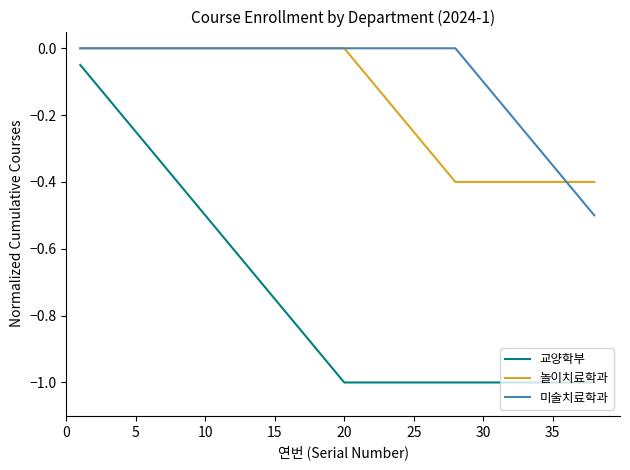

Which series has the largest total across all categories?

미술치료학과